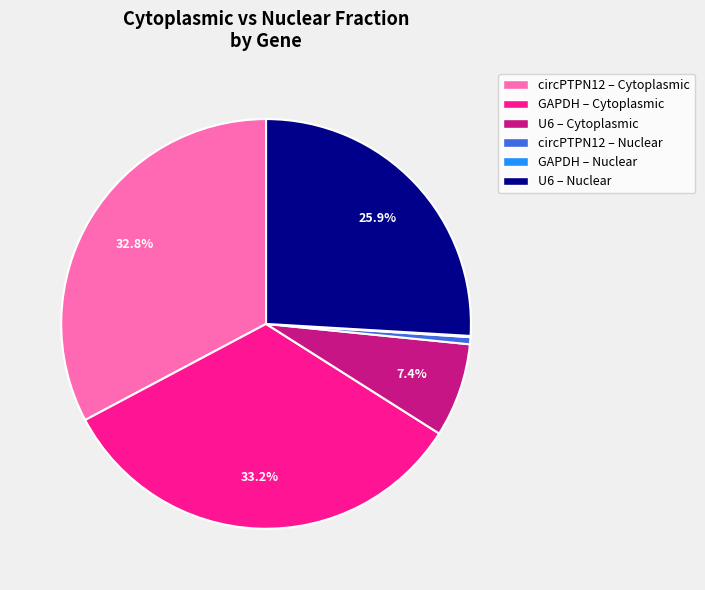

Does any single category account for the majority?

No